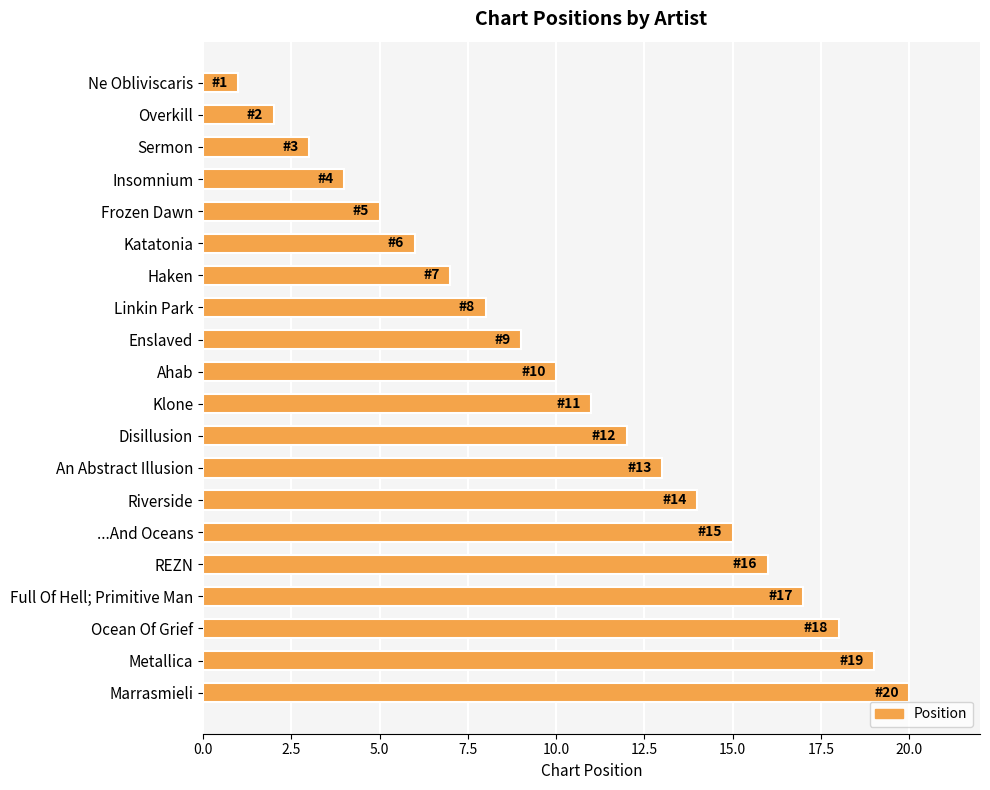

The chart shows a value of 2 at Katatonia. True or false?

False